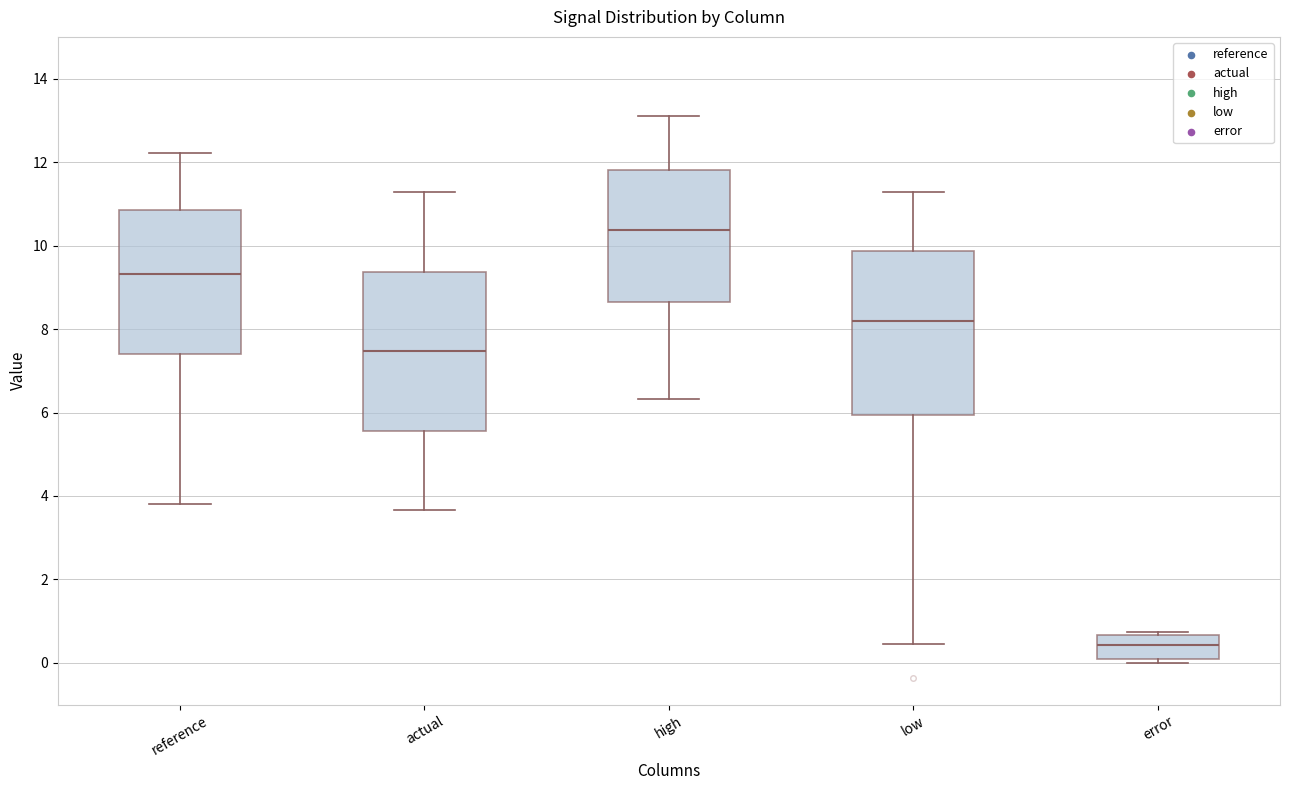

Which box has the highest median line?

high